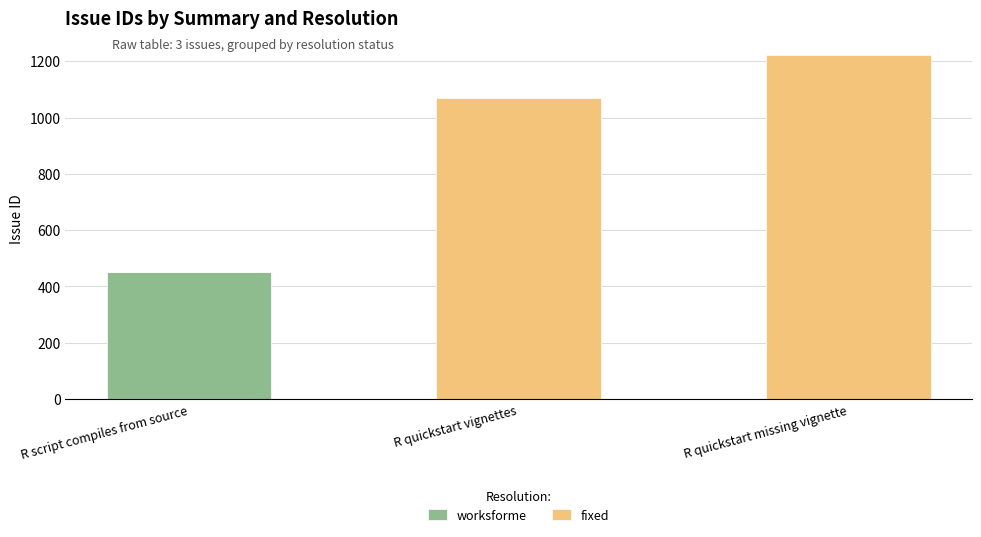

At which label does worksforme reach its peak?

R script compiles from source